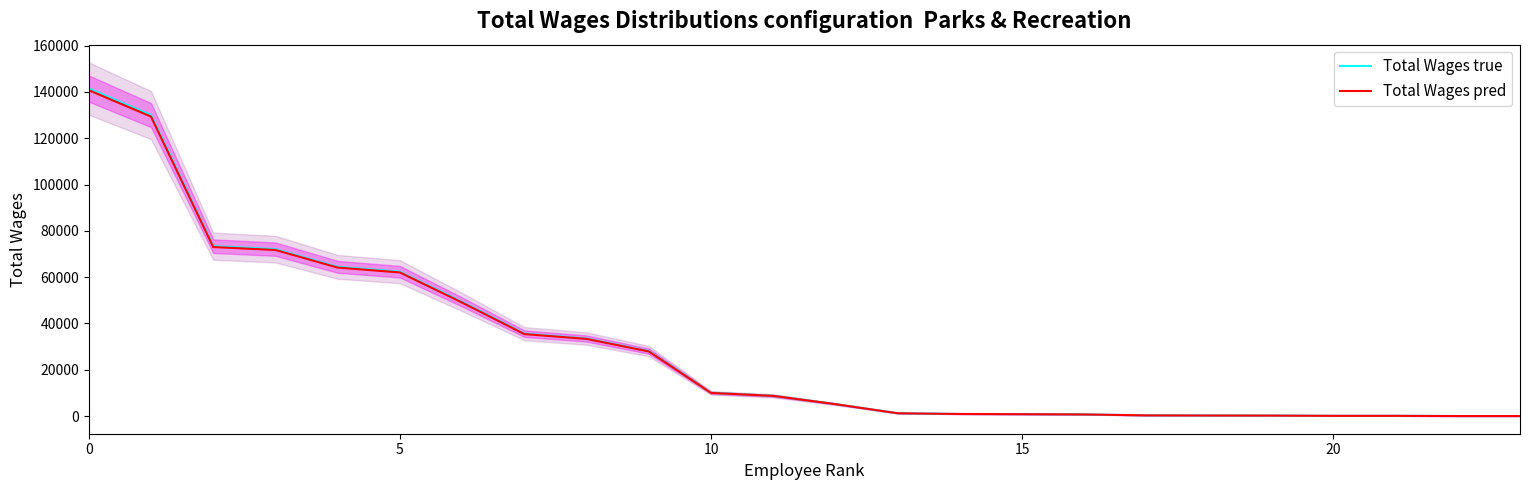

Which series has the widest spread of values?

Total Wages true